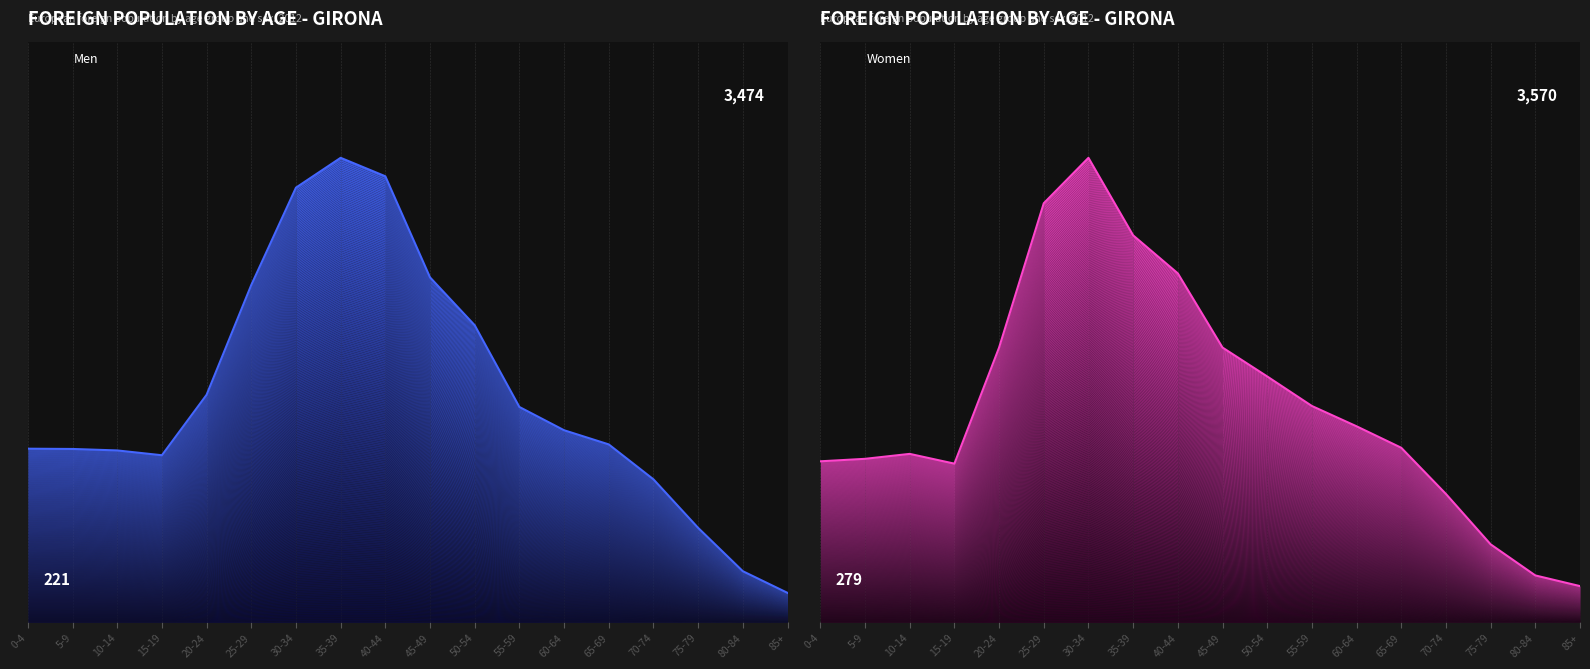

True or false: Men has a value of 141 at 80-84.

False